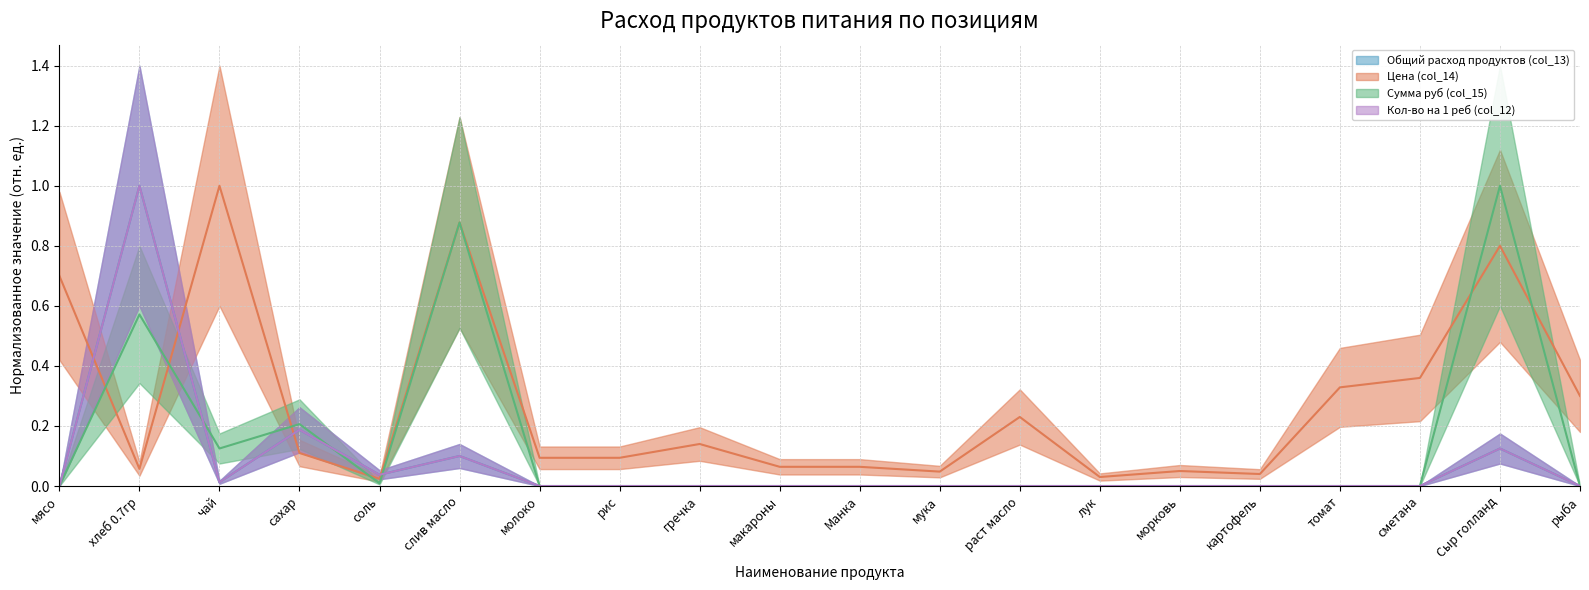

Count the number of data series in this chart.

4